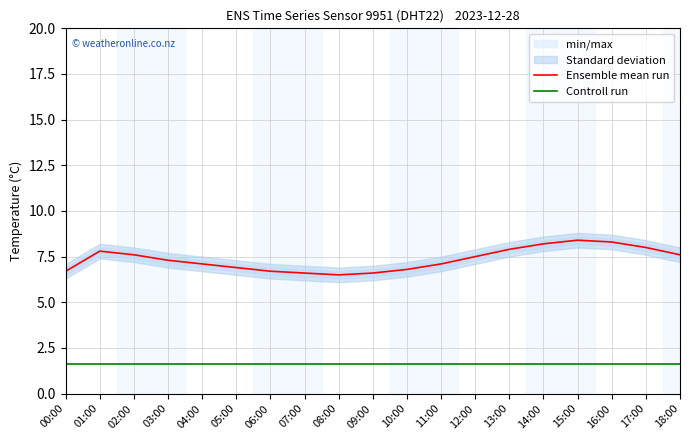

What is the value of the Ensemble mean run point at the 2nd from the left?

7.8